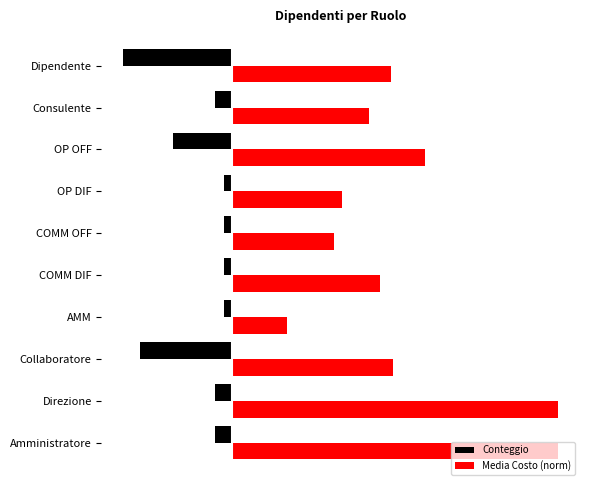

What are all the series names shown in the legend?

Conteggio, Media Costo (norm)